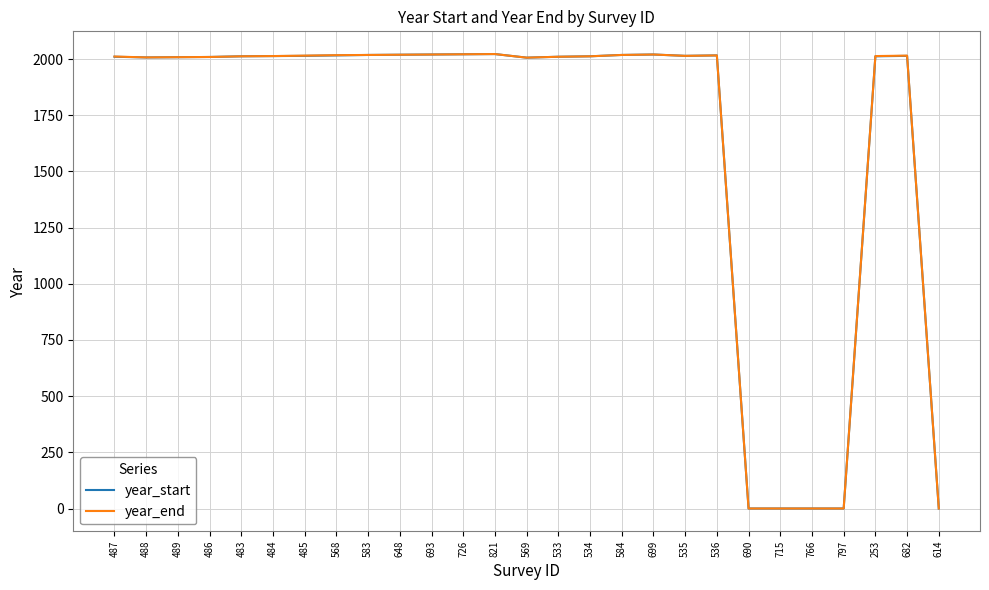

True or false: year_end has a value of 0 at 690.

True